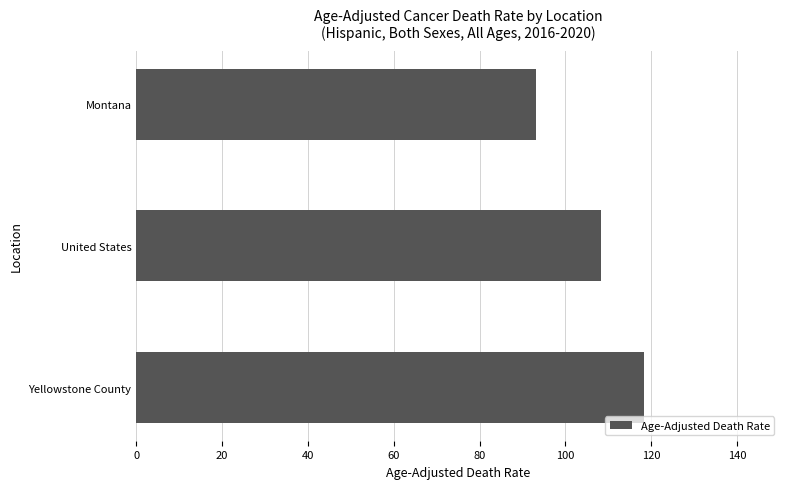

What is the label of the 1st bar from the top?

Montana